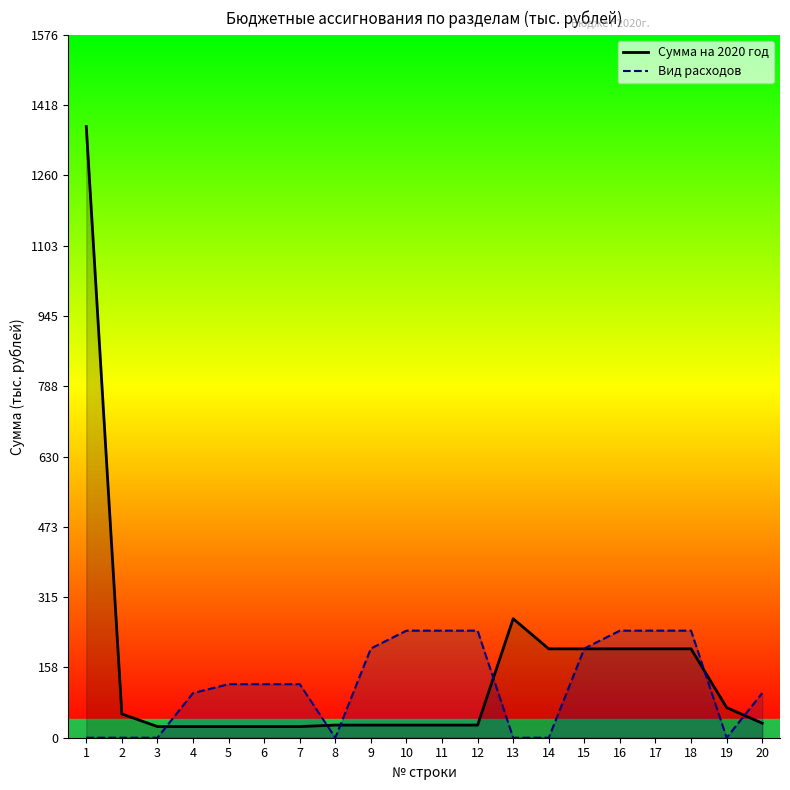

True or false: Вид расходов has a value of 414.9 at 12.

False